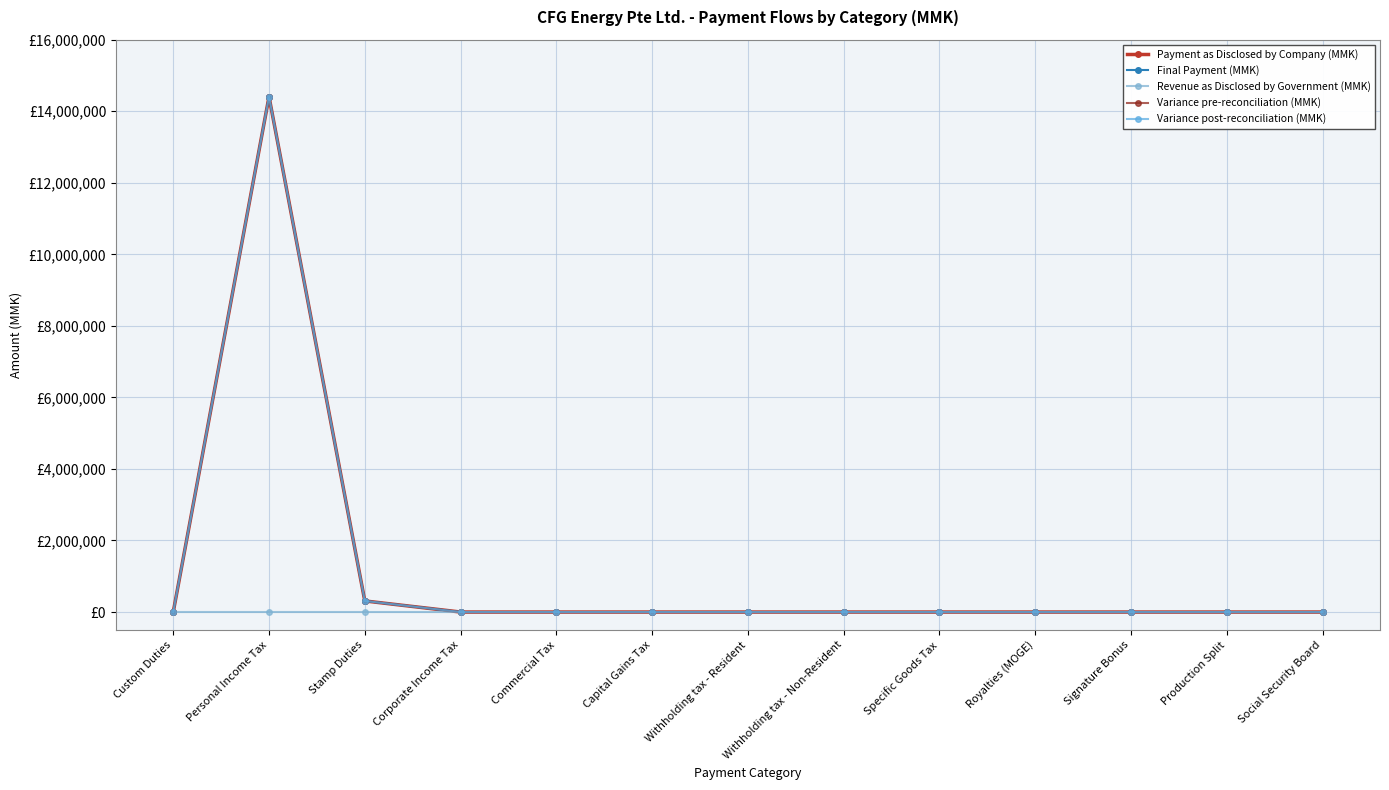

Which series changed the most between Stamp Duties and Social Security Board?

Payment as Disclosed by Company (MMK)